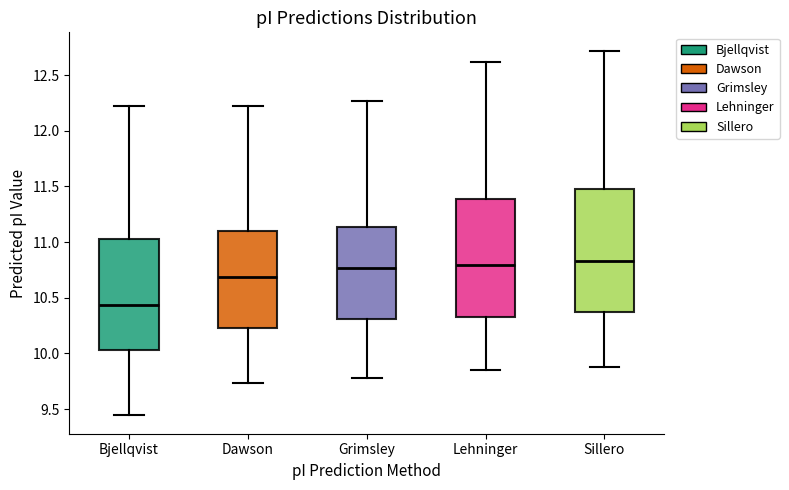

Reading left to right, read every box against the y-axis: the position of its median line, the range the box covers, and the ends of its whiskers. The values are not printed on the chart, so give them approximately, as read against the axis.

Bjellqvist: median 10.45, box 10.05 to 11.05, whiskers 9.45 to 12.20
Dawson: median 10.70, box 10.25 to 11.10, whiskers 9.75 to 12.20
Grimsley: median 10.75, box 10.30 to 11.15, whiskers 9.80 to 12.25
Lehninger: median 10.80, box 10.30 to 11.40, whiskers 9.85 to 12.60
Sillero: median 10.85, box 10.40 to 11.50, whiskers 9.90 to 12.70